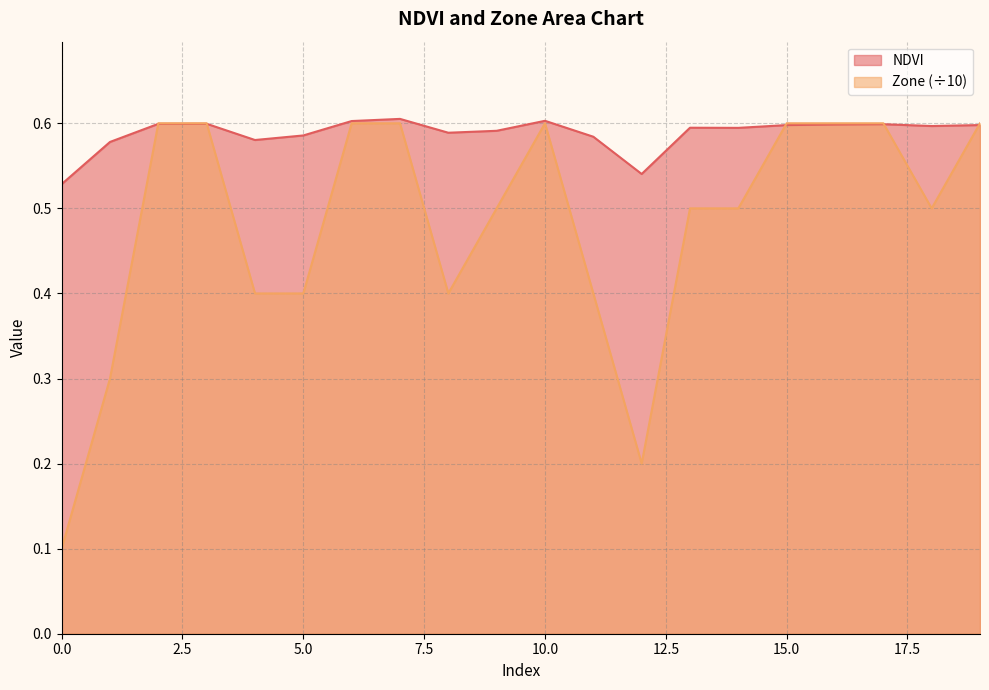

Count the NDVI values in the range 0 to 1.

20